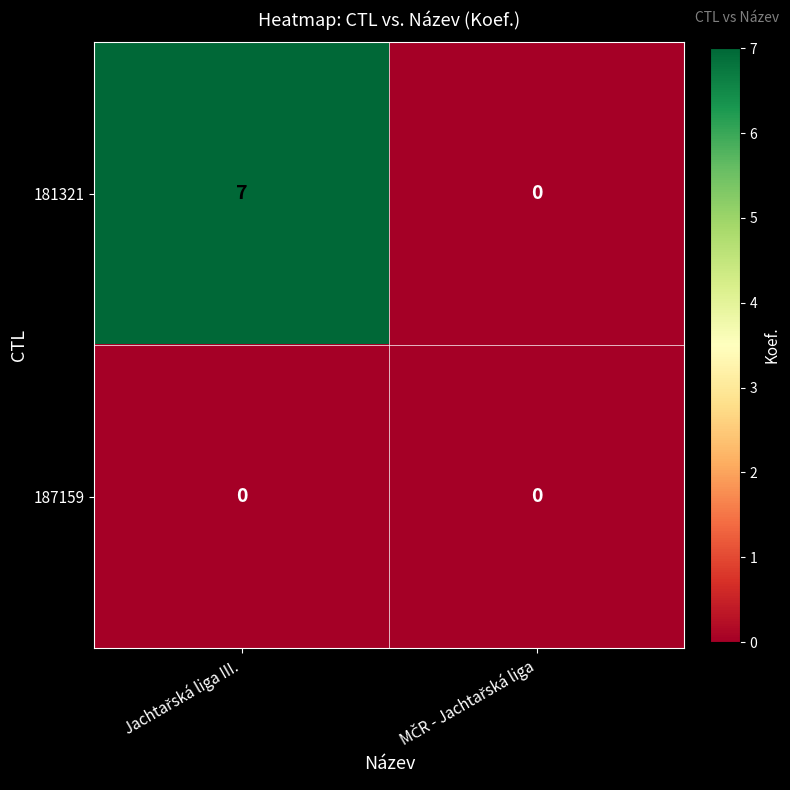

What is the greatest value displayed?

7